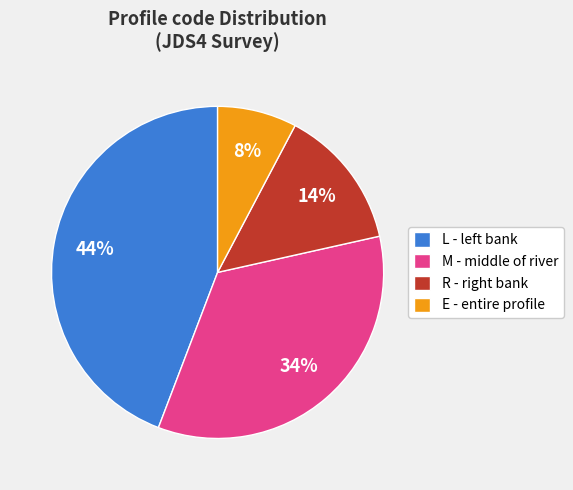

The E - entire profile slice represents 8% of the pie. True or false?

True